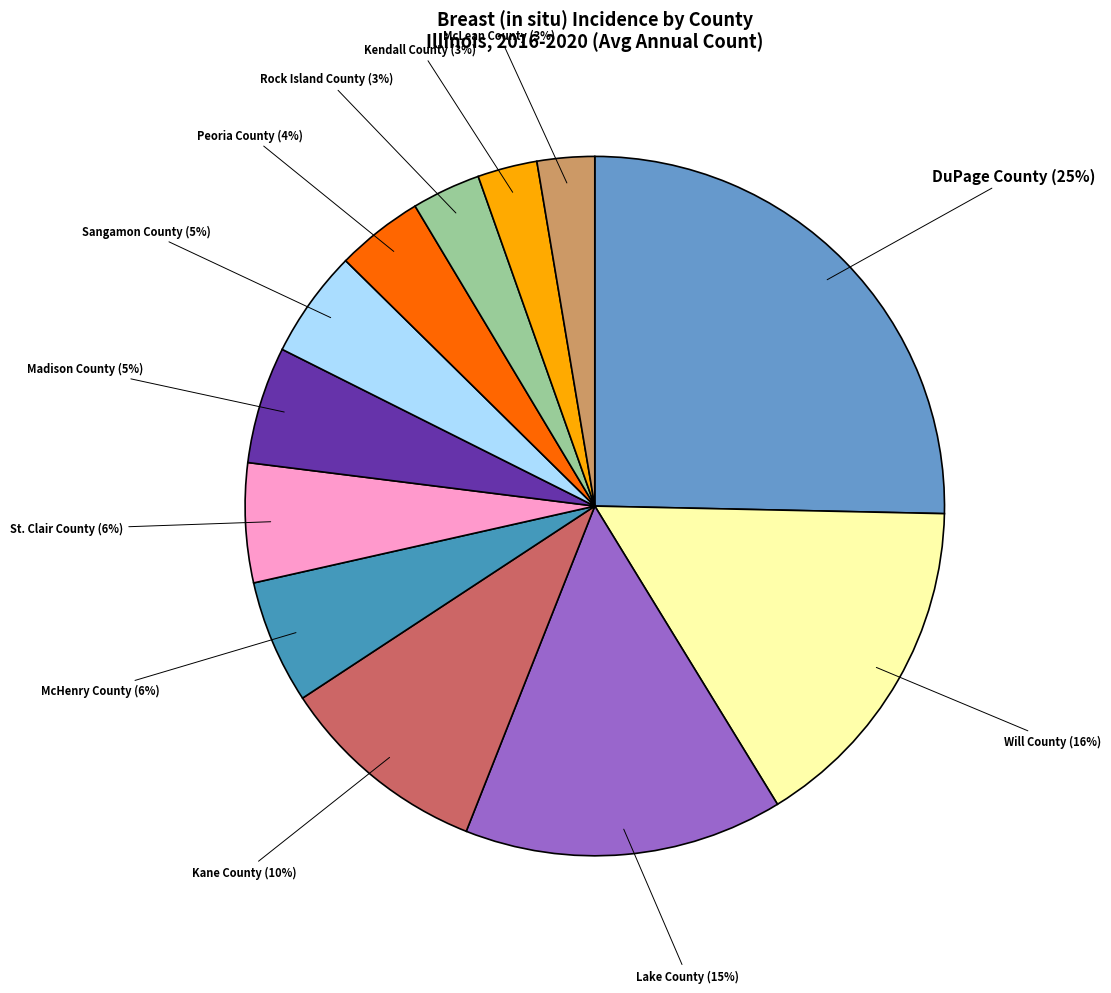

How many segments does this pie chart have?

12